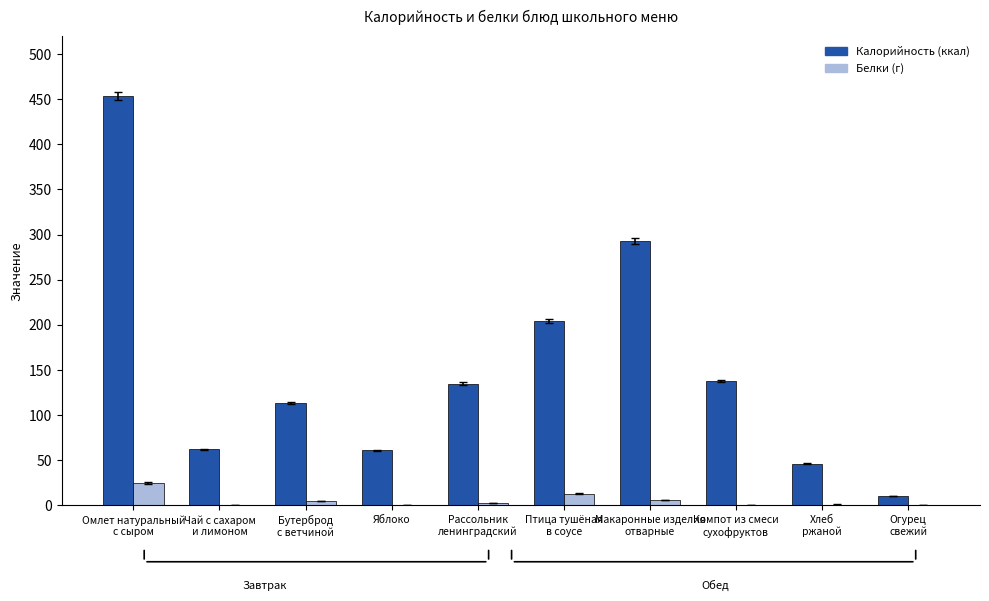

Does the chart contain stacked bars?

No